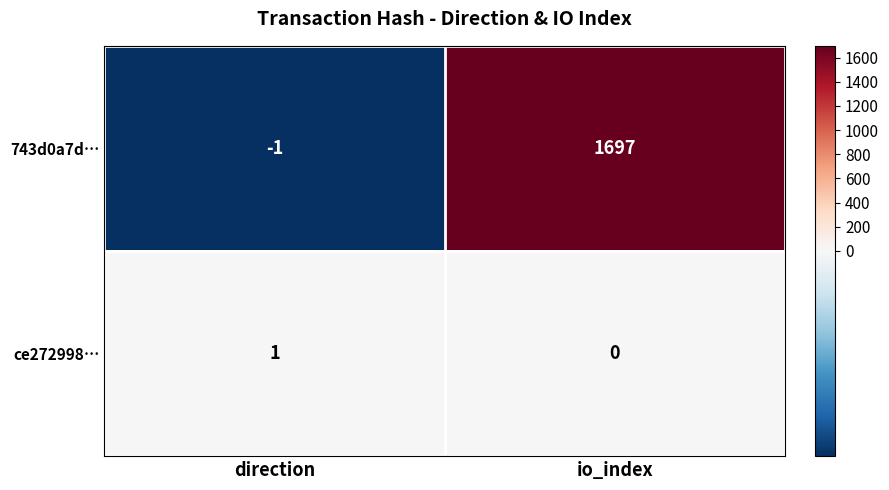

Reading left to right, transcribe all the data shown in this chart.

743d0a7d…: -1	1697
ce272998…: 1	0